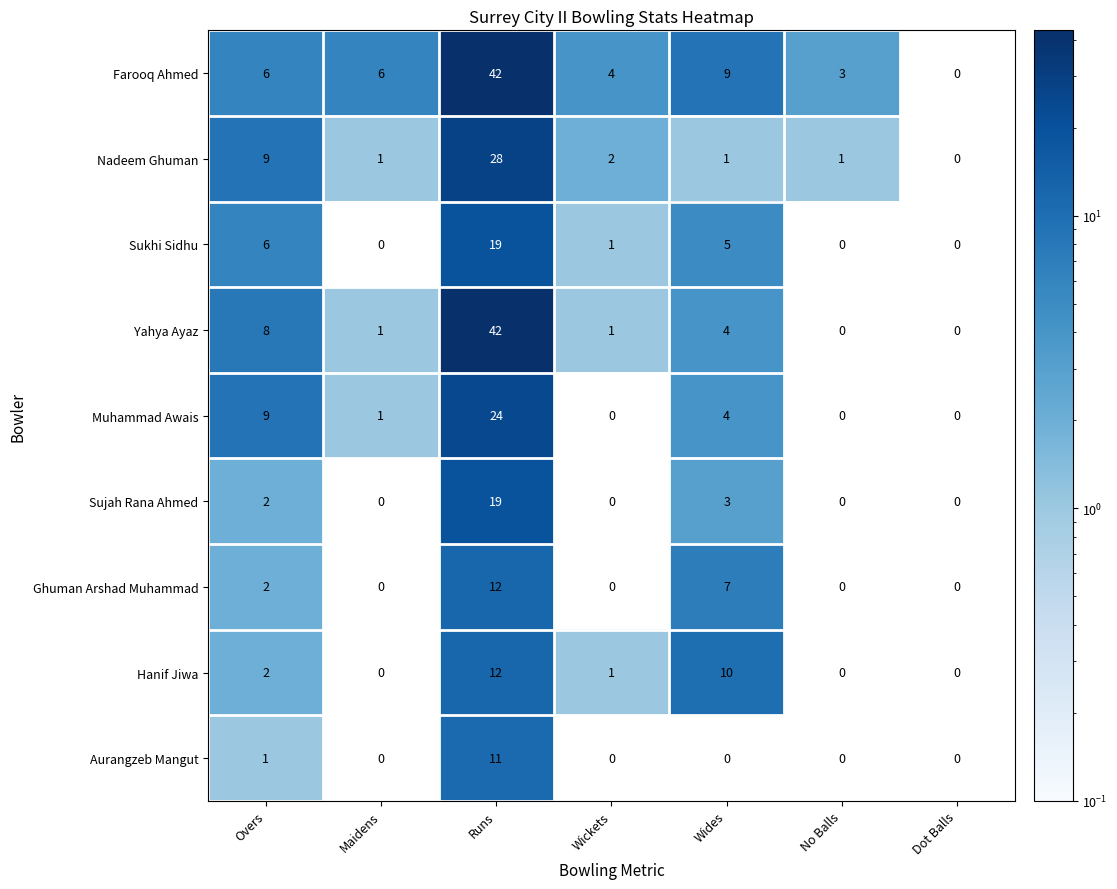

The value of Sukhi Sidhu at Runs is 19. True or false?

True